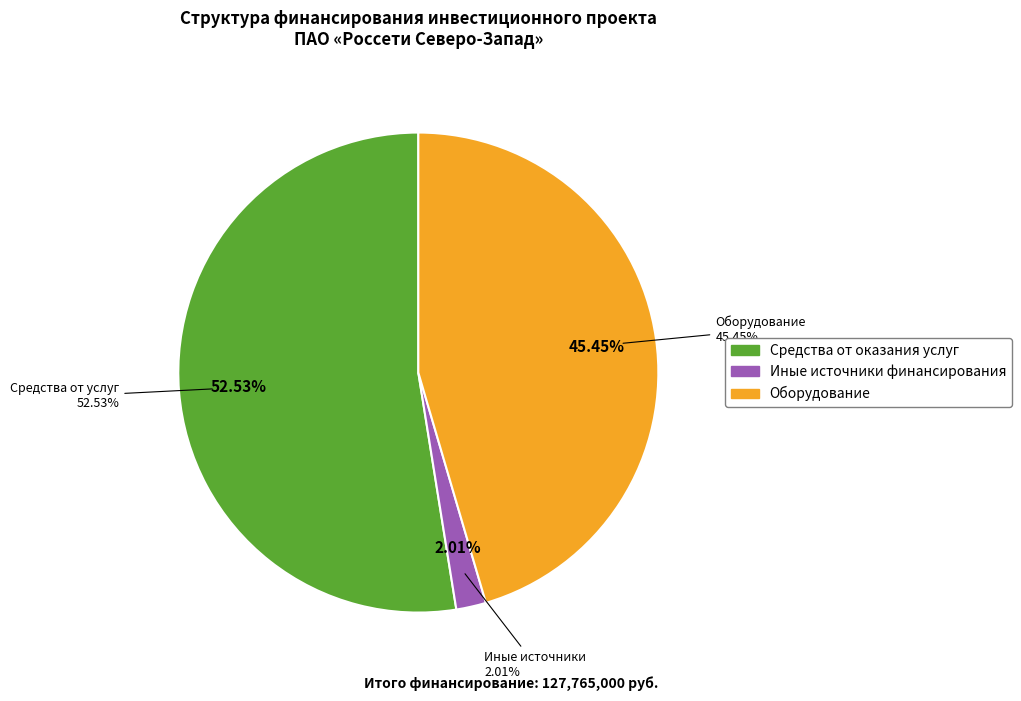

Which category has the biggest portion of the pie?

средств, полученных от оказания услуг